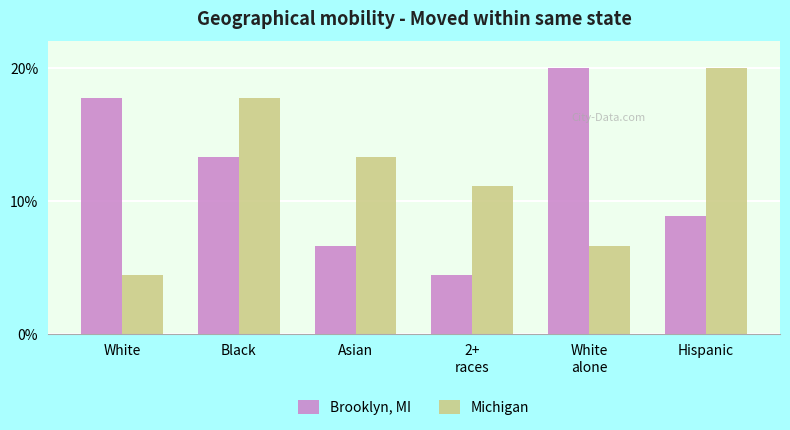

What is the value of the Brooklyn, MI bar at the 2nd from the left?

13.3